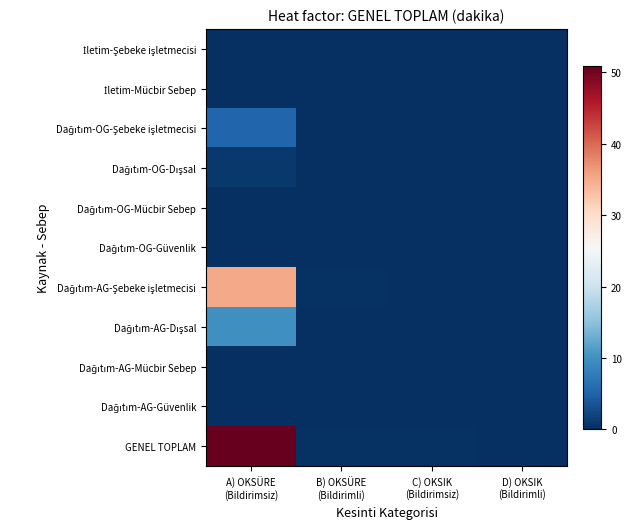

Between B) OKSÜRE
(Bildirimli) and A) OKSÜRE
(Bildirimsiz), which is larger?

B) OKSÜRE
(Bildirimli)